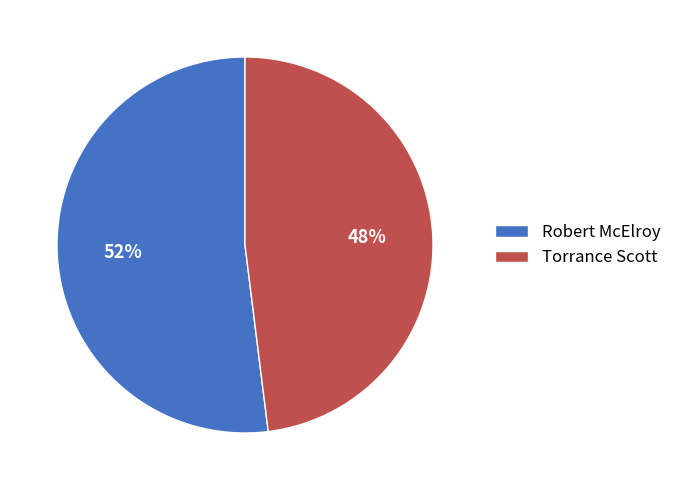

Count the number of slices in the pie.

2